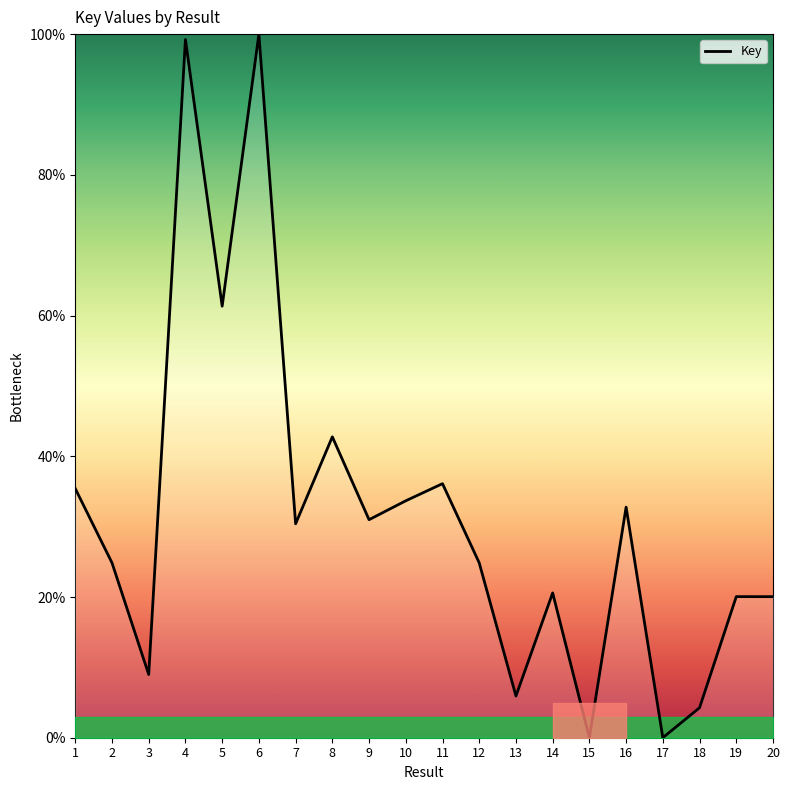

What is the maximum value shown in the chart?

100.0